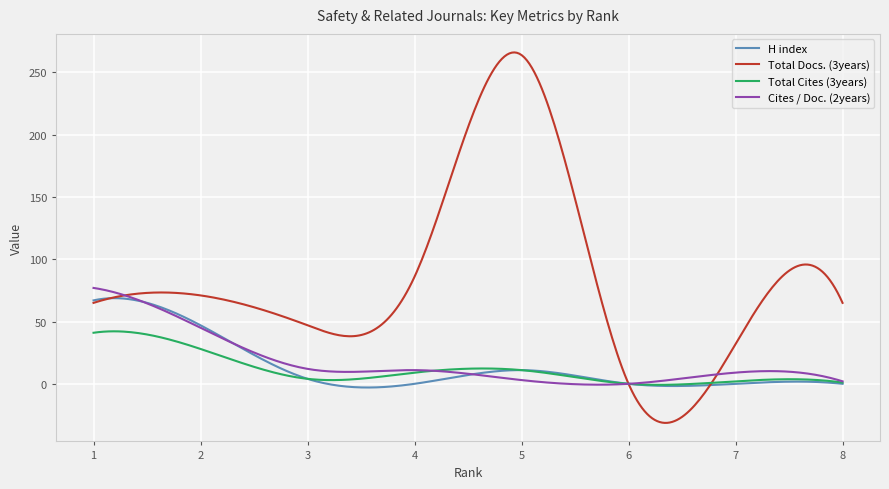

Which series has the largest range (max minus min)?

Total Docs. (3years)